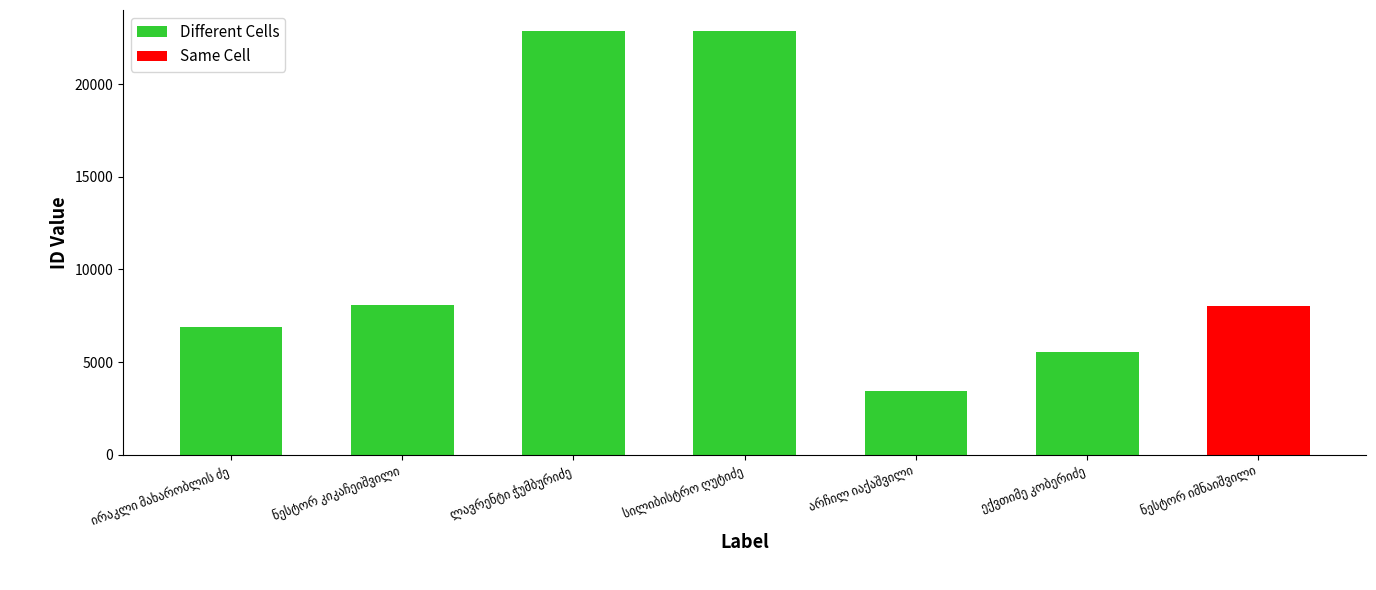

What is the average value of the Different Cells series?

11601